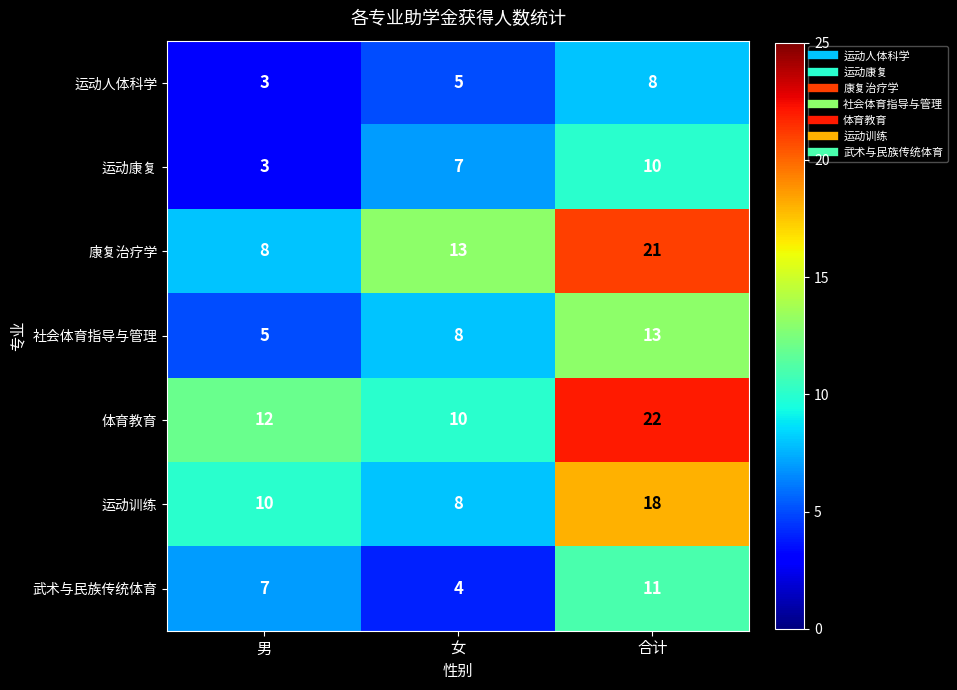

Reading right to left, transcribe all the data shown in this chart.

运动人体科学: 8	5	3
运动康复: 10	7	3
康复治疗学: 21	13	8
社会体育指导与管理: 13	8	5
体育教育: 22	10	12
运动训练: 18	8	10
武术与民族传统体育: 11	4	7